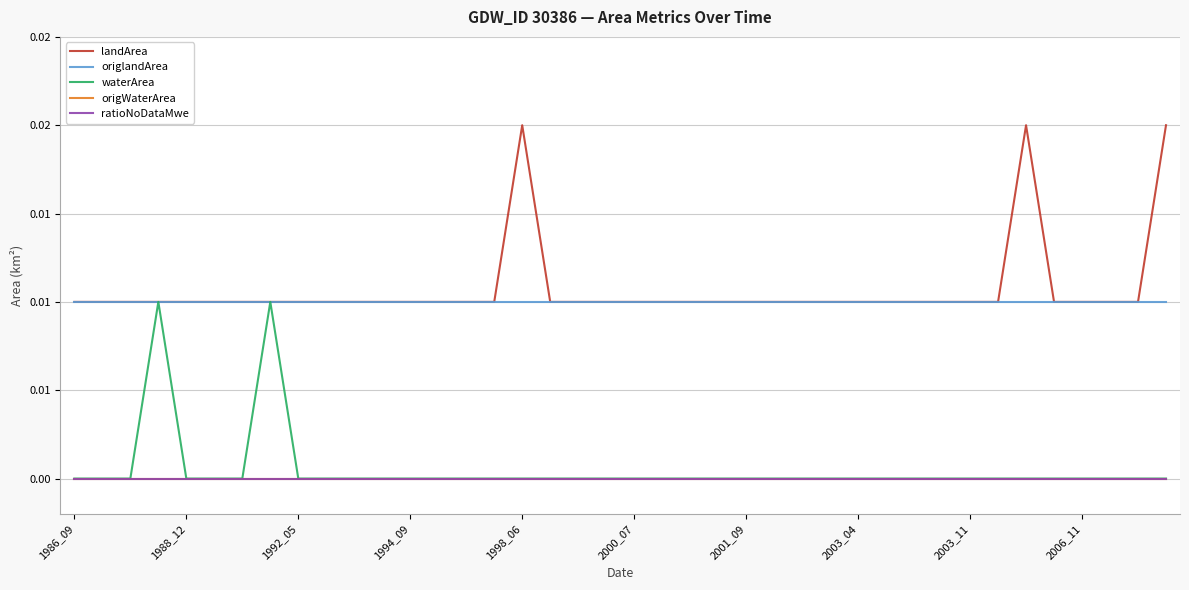

List the series in order of their peak value, highest first.

landArea, origlandArea, waterArea, origWaterArea, ratioNoDataMwe